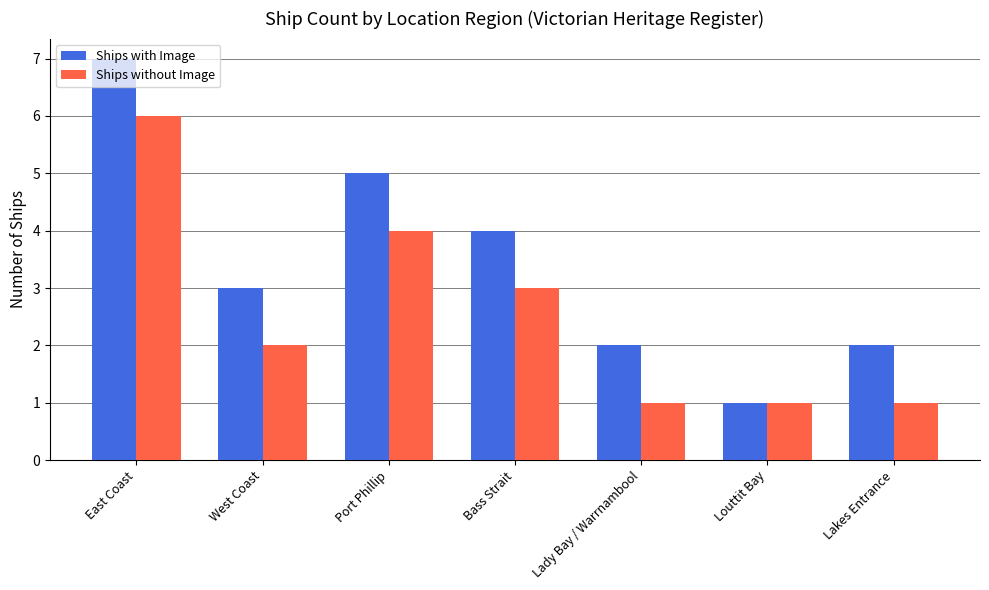

The value of Ships with Image at Louttit Bay is 2. True or false?

False